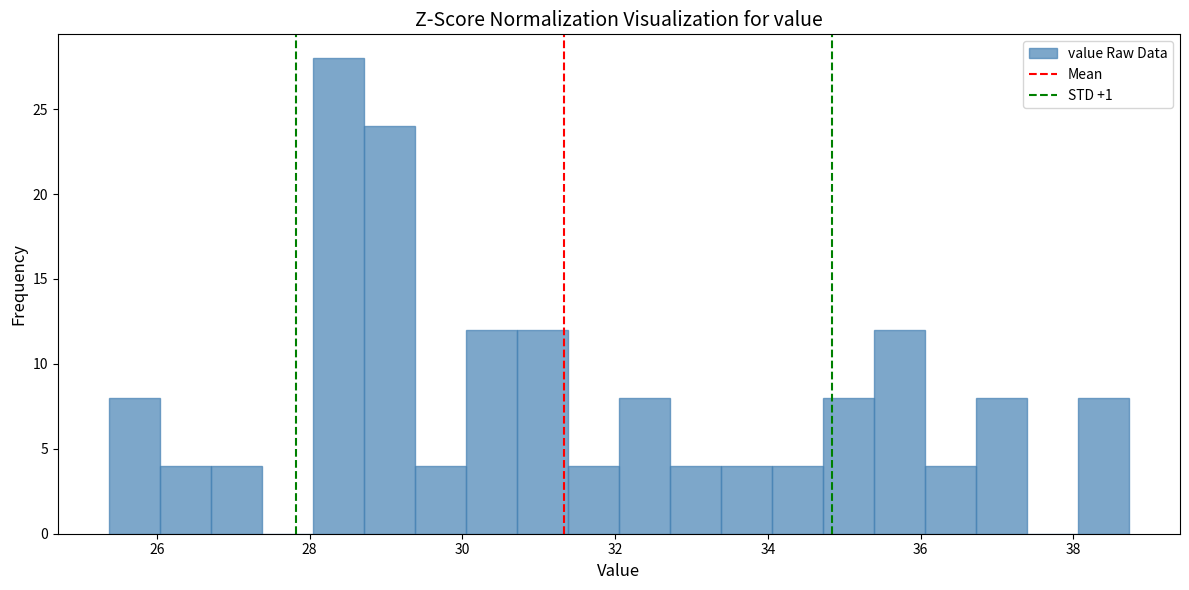

Around what value on the x-axis is the tallest bar? Give the approximate position of its centre, as read against the axis.

28.4